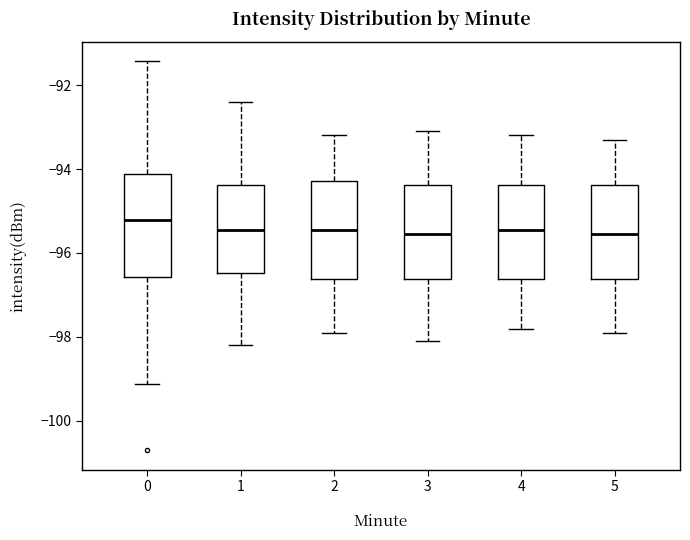

Where is the lower edge of the box at x = 3 on the y-axis? The values are not printed on the chart, so give them approximately, as read against the axis.

-96.6